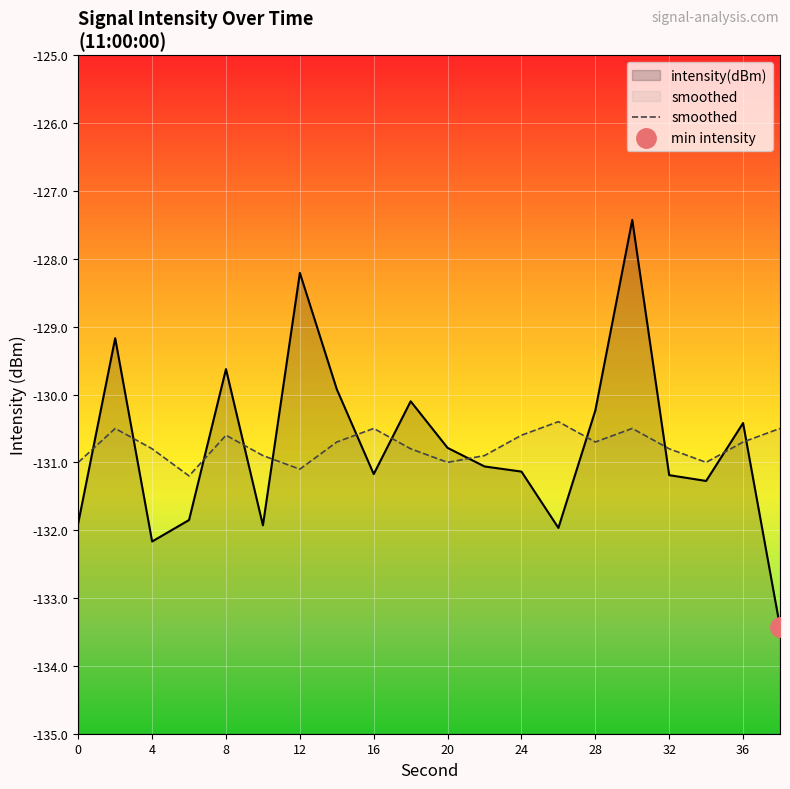

True or false: intensity(dBm) and smoothed cross at least once.

True